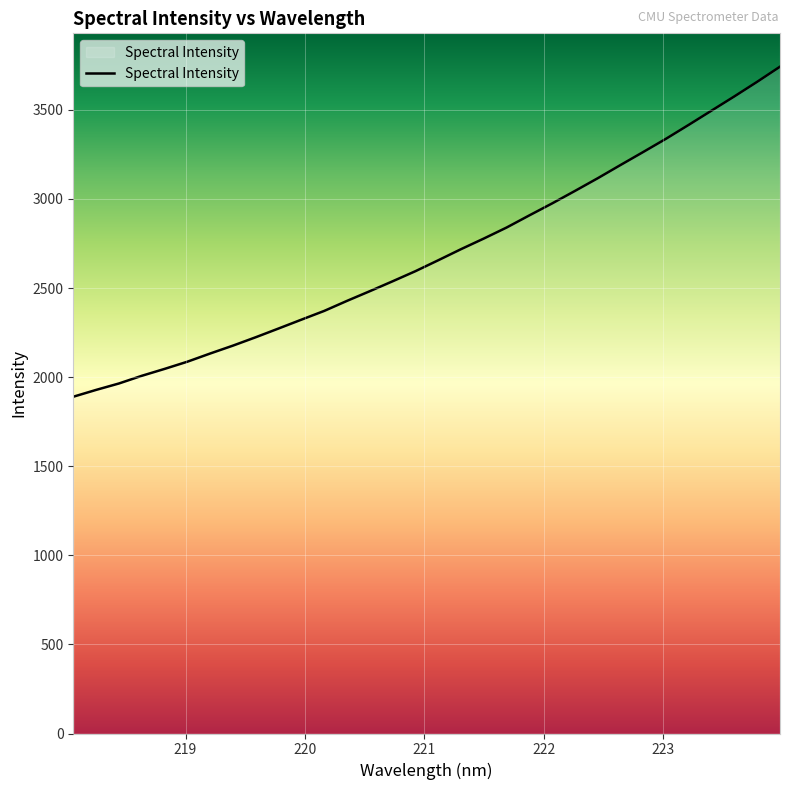

How many distinct data groups are displayed?

1